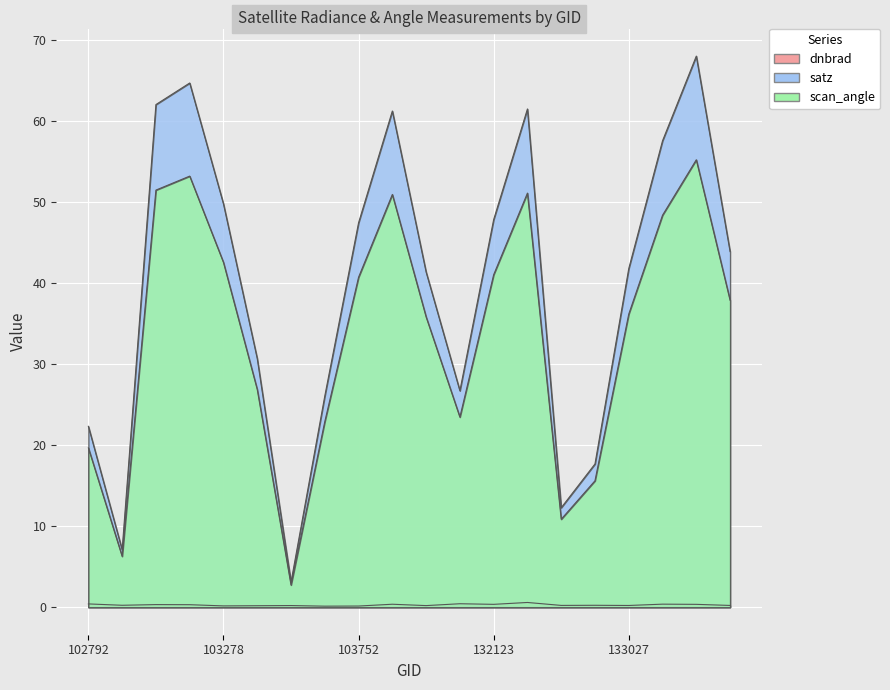

Which category has the highest value in the satz series?

133392